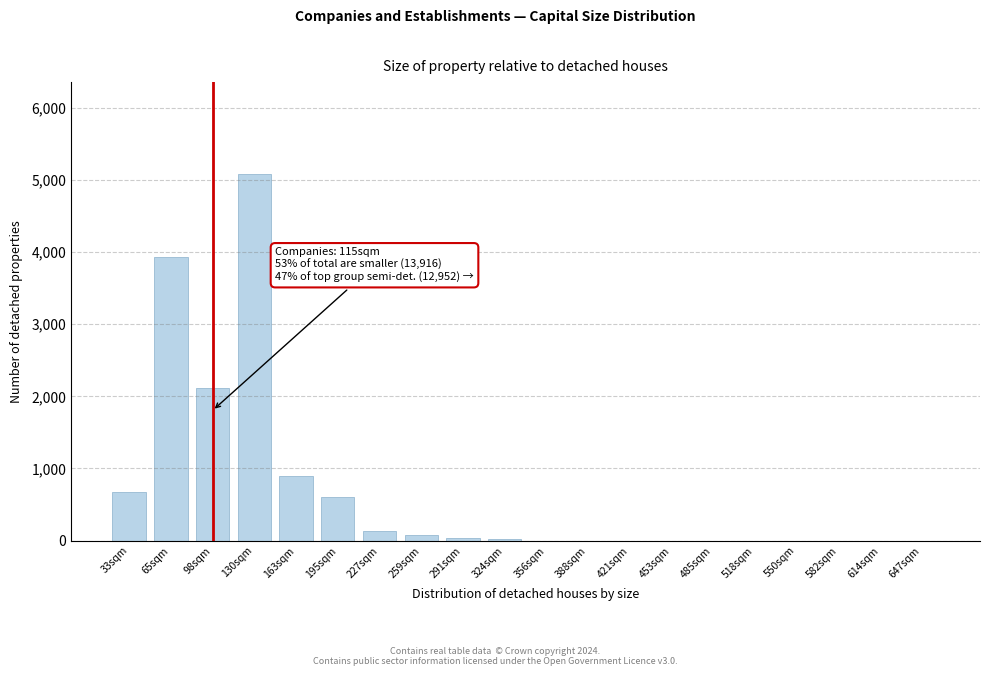

Where is the data nearest to the value 2542?

98sqm